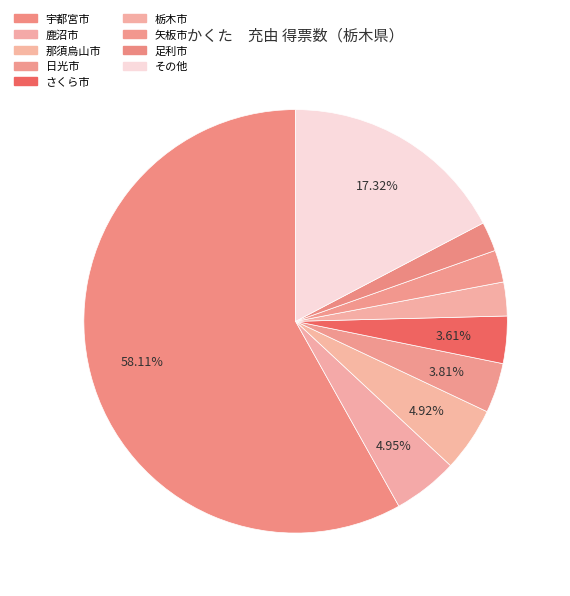

How many slices are in this pie chart?

9